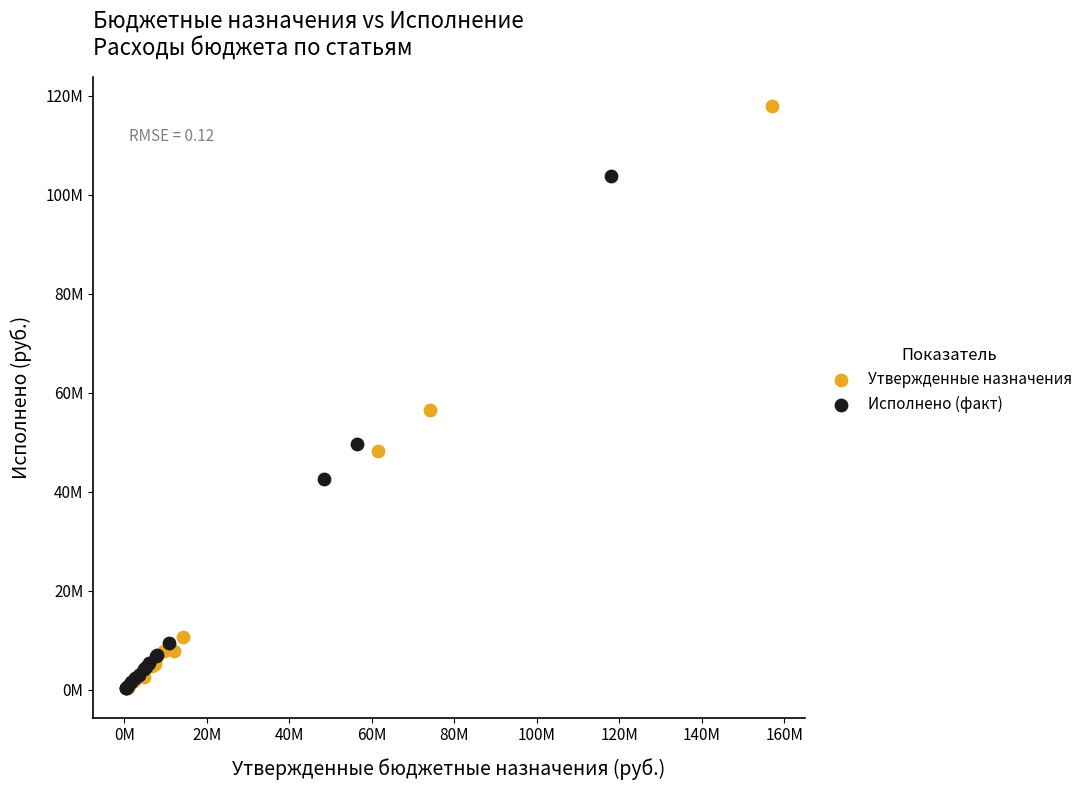

What are all the series names shown in the legend?

Утвержденные назначения, Исполнено (факт)